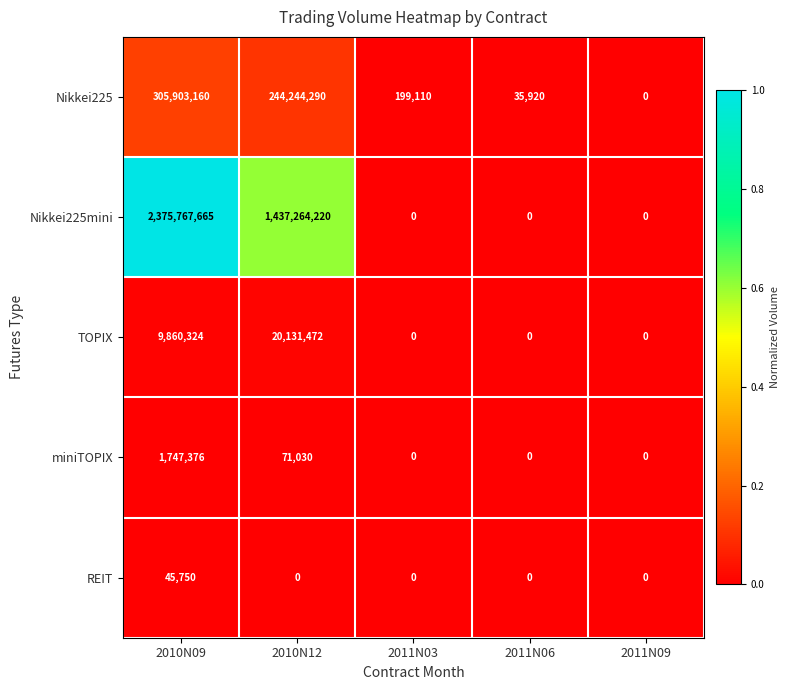

Reading right to left, transcribe all the data shown in this chart.

Nikkei225: 0	35920	199110	244244290	305903160
Nikkei225mini: 0	0	0	1437264220	2375767665
TOPIX: 0	0	0	20131472	9860324
miniTOPIX: 0	0	0	71030	1747376
REIT: 0	0	0	0	45750